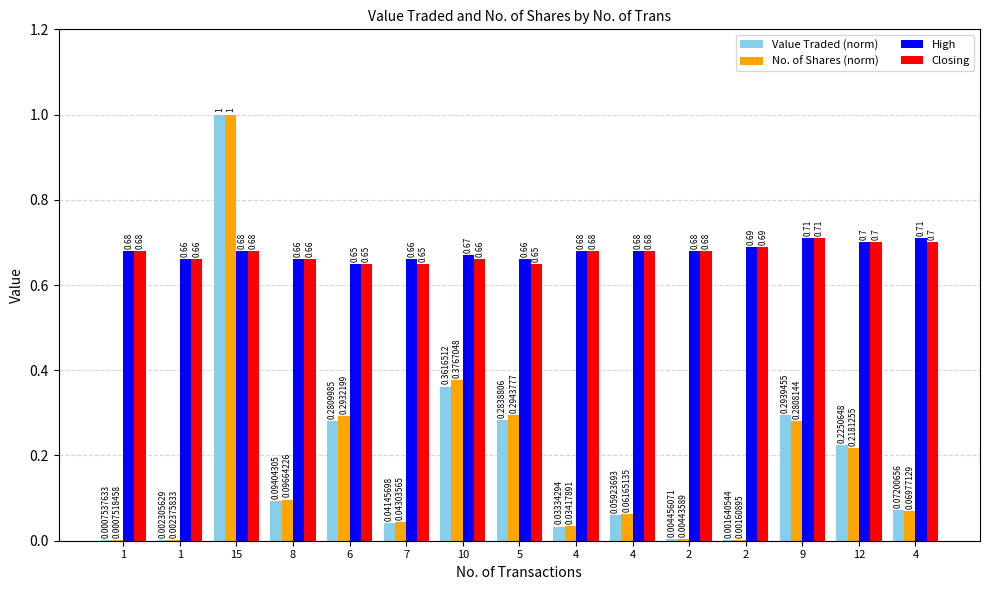

How many groups of bars are there?

15